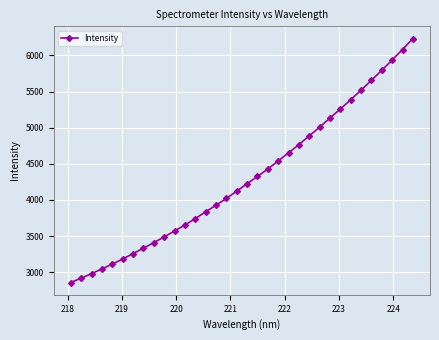

What is the value of the 25th point from the left?

5008.0